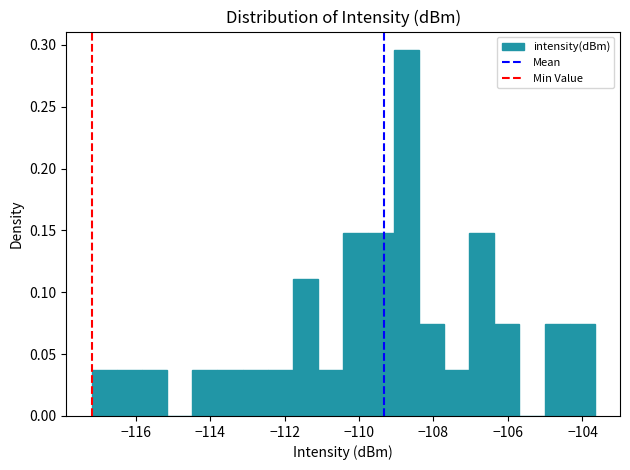

Around what value on the x-axis is the tallest bar? Give the approximate position of its centre, as read against the axis.

-108.8